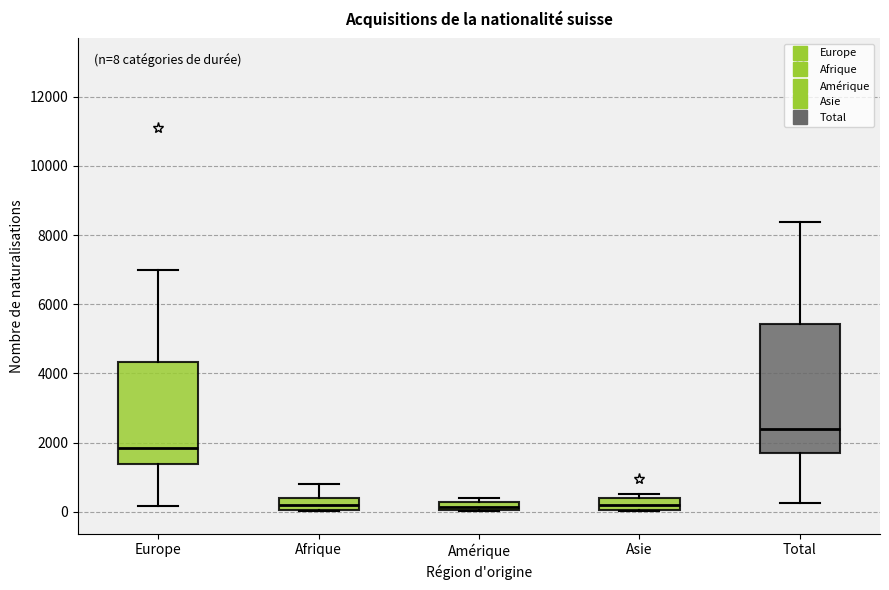

Which box is the tallest, from its lower edge to its upper edge?

Total